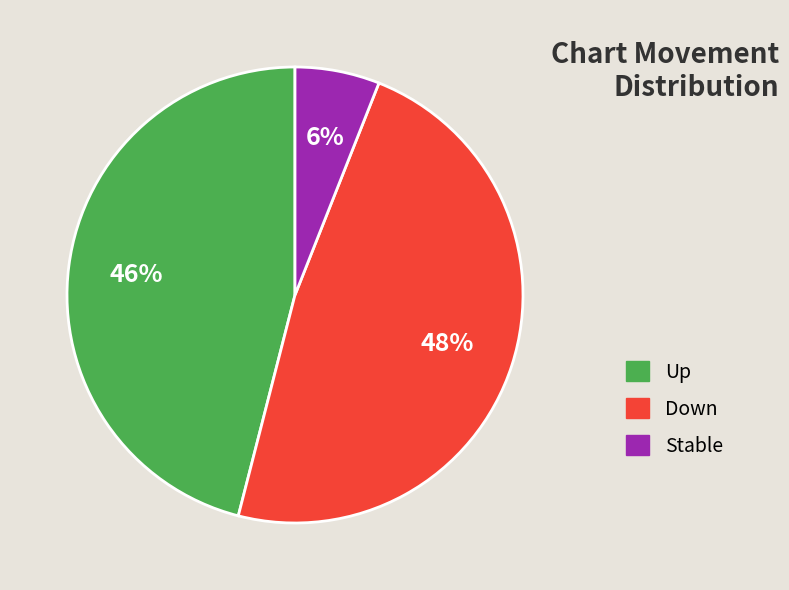

Which has a higher value, Up or Stable?

Up